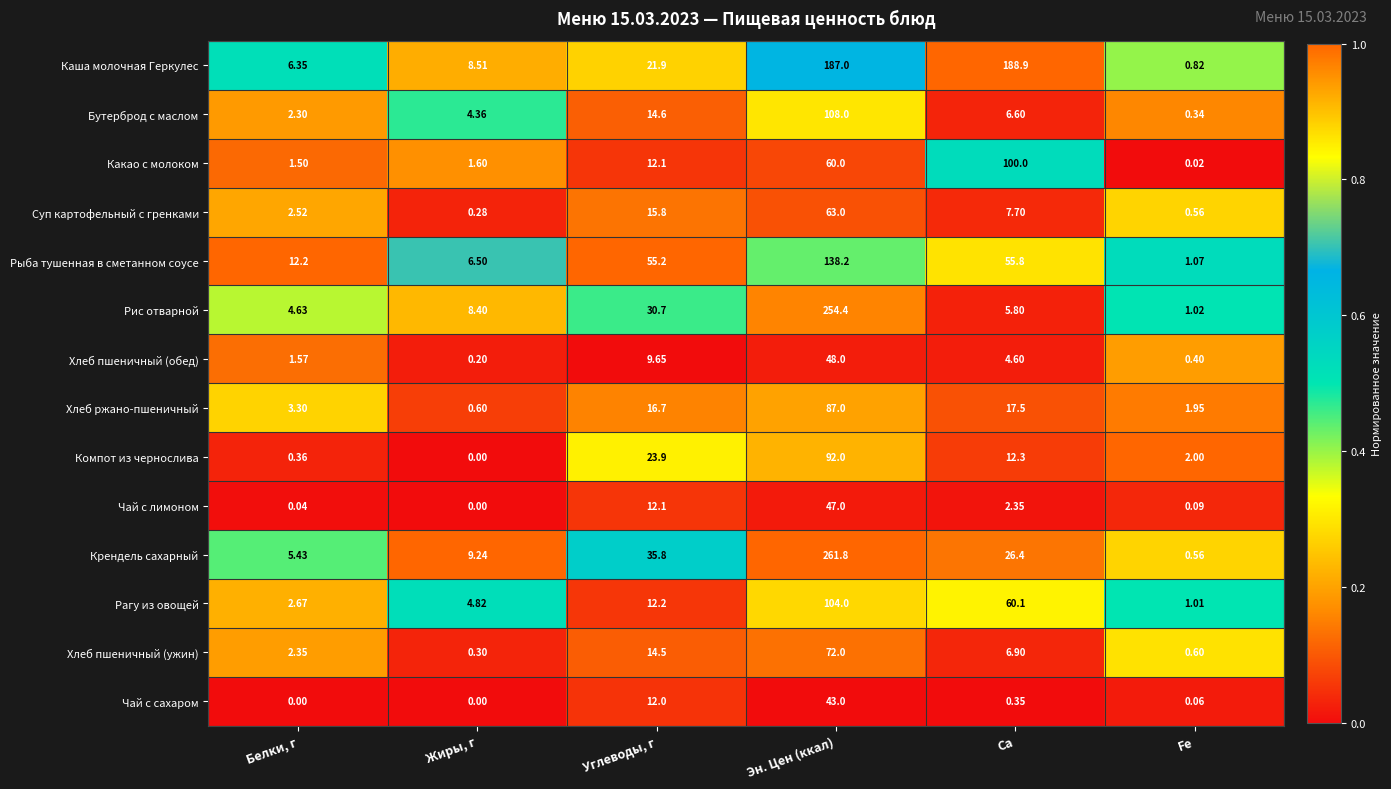

Which category has the highest value across all series?

Эн. Цен (ккал)